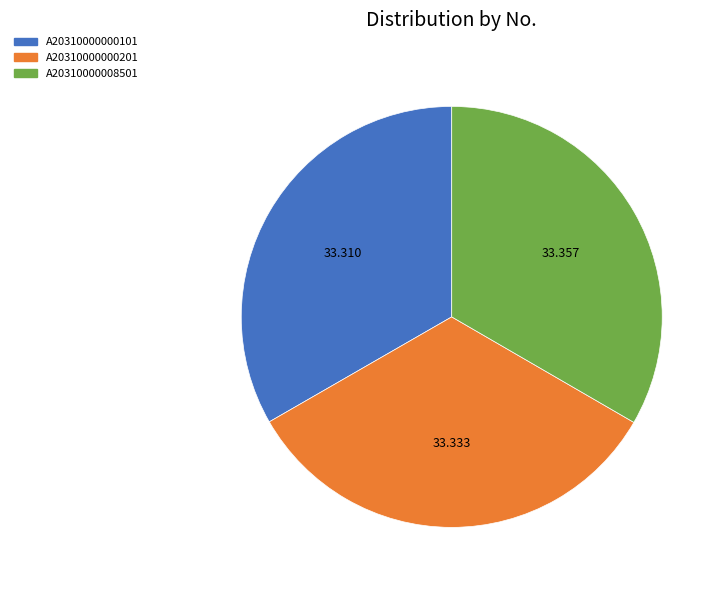

Is there a majority slice in this chart?

No